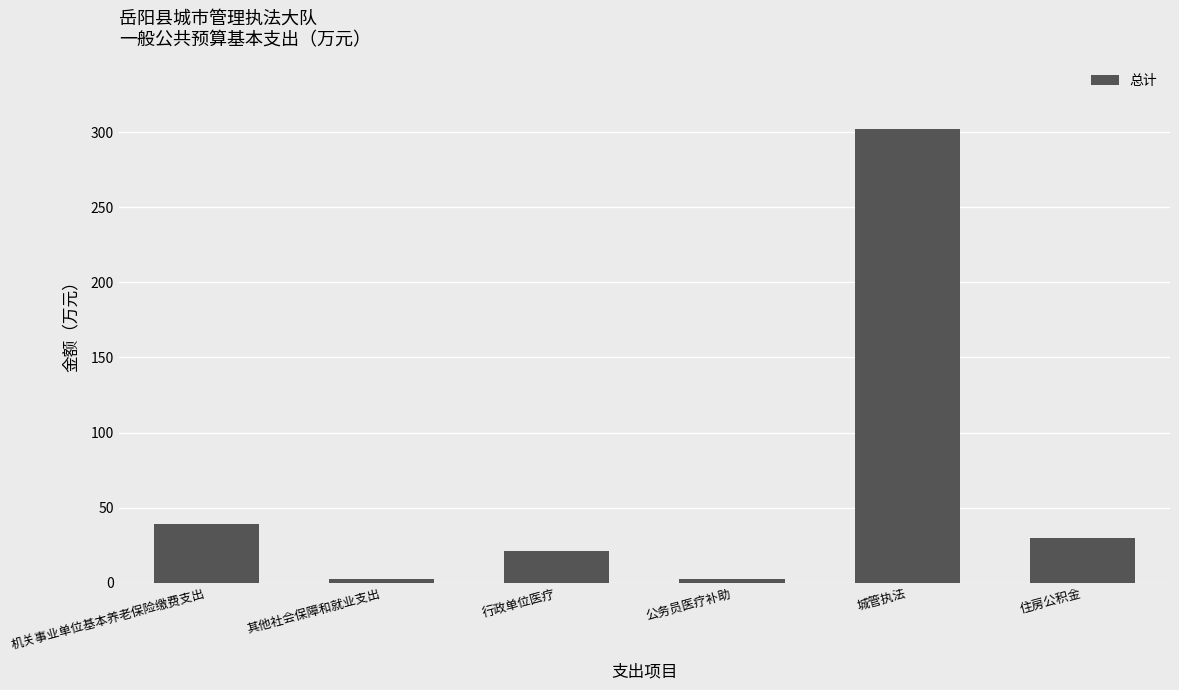

Which has a higher value, 其他社会保障和就业支出 or 机关事业单位基本养老保险缴费支出?

机关事业单位基本养老保险缴费支出